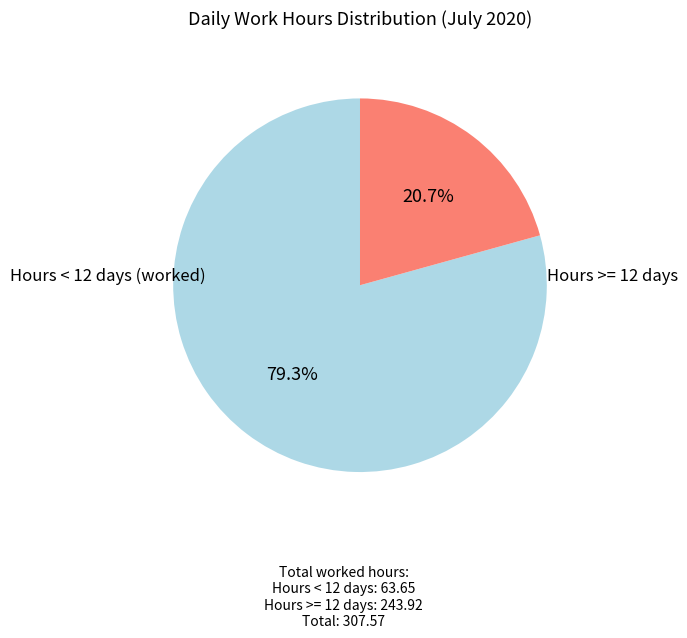

Does any single category account for the majority?

Yes